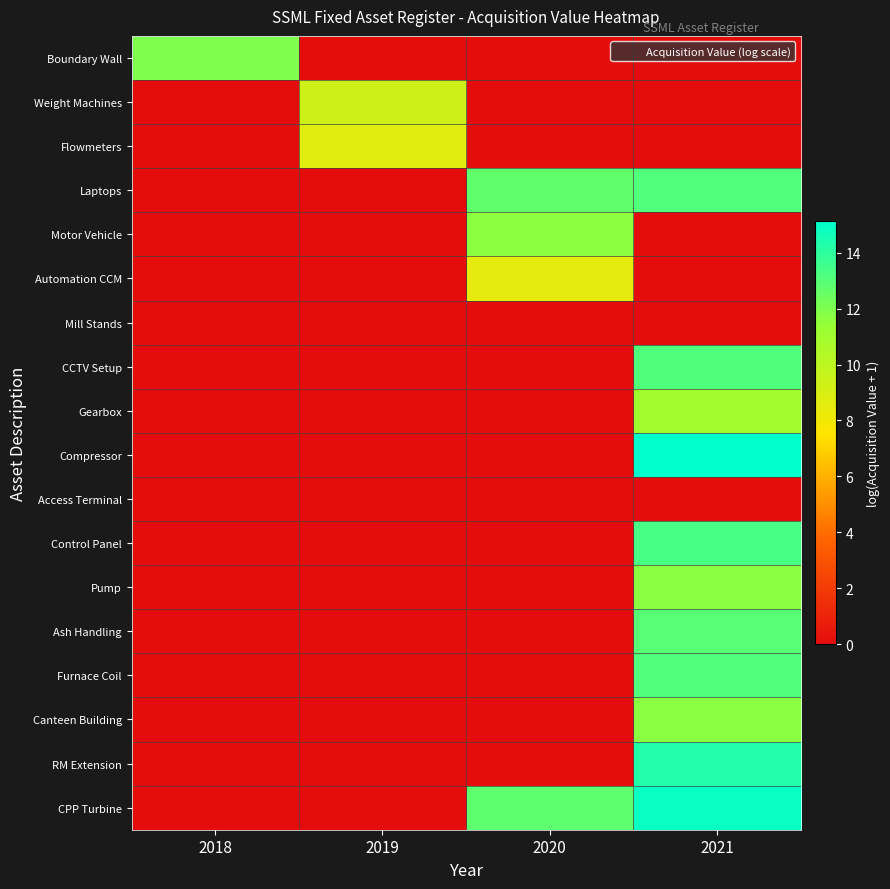

Rank the series by their maximum value, from lowest to highest.

Mill Stands, Access Terminal, Automation CCM, Flowmeters, Weight Machines, Gearbox, Motor Vehicle, Canteen Building, Pump, Boundary Wall, Ash Handling, Furnace Coil, Laptops, CCTV Setup, Control Panel, RM Extension, CPP Turbine, Compressor